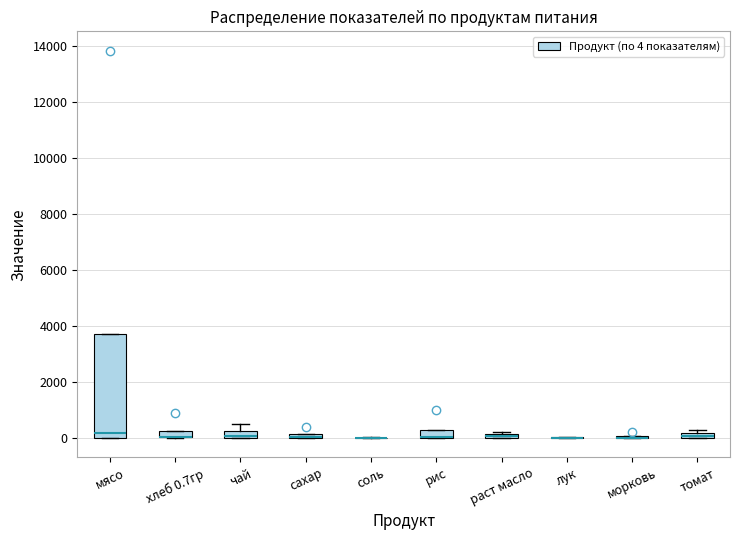

Comparing the boxes themselves (not the whiskers), which one is the tallest?

мясо